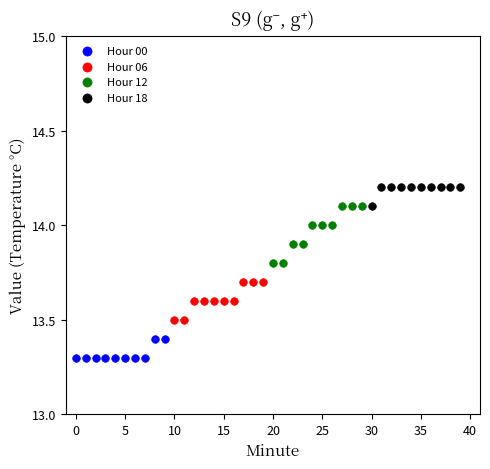

Which series reaches the minimum Y coordinate?

Hour 00